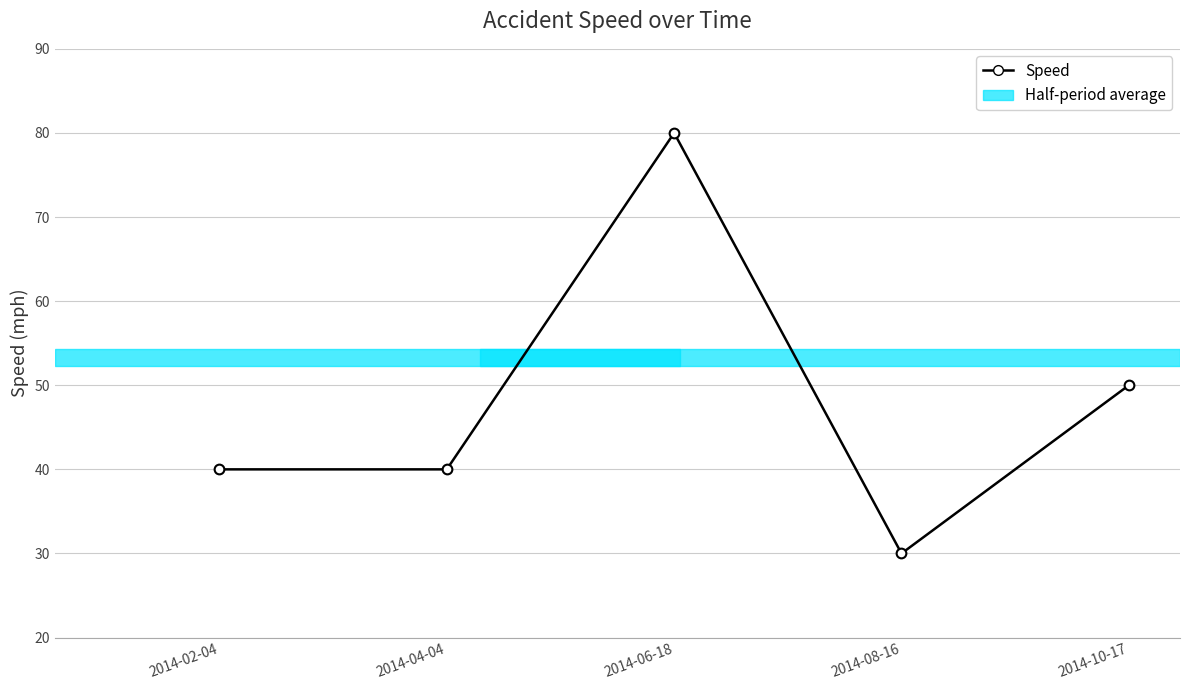

What is the difference between the second highest and minimum values?

20